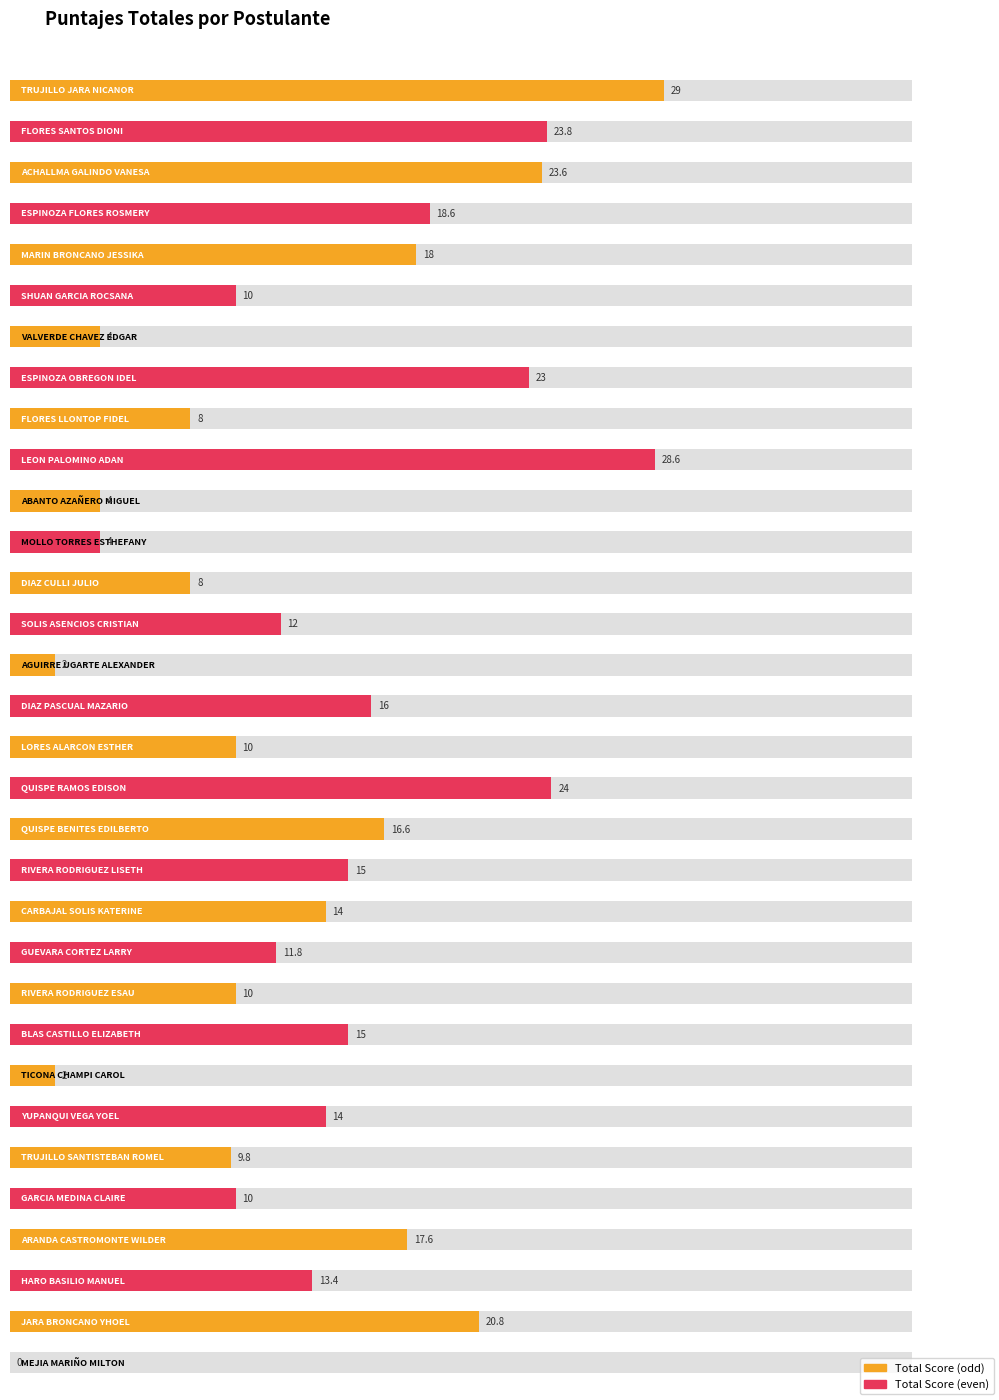

The value at ESPINOZA OBREGON IDEL is 23.0. True or false?

True